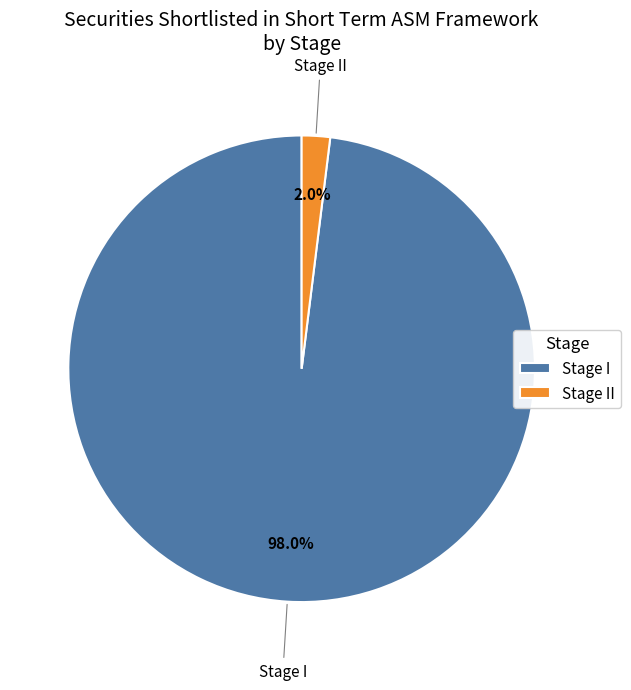

How many slices are in this pie chart?

2